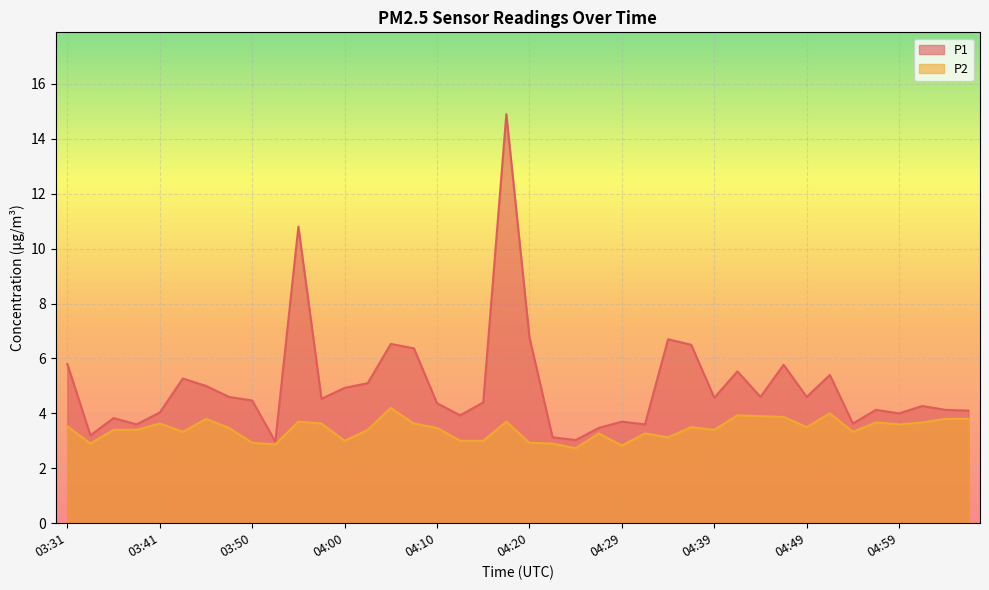

True or false: P2 and P1 intersect in this chart.

False